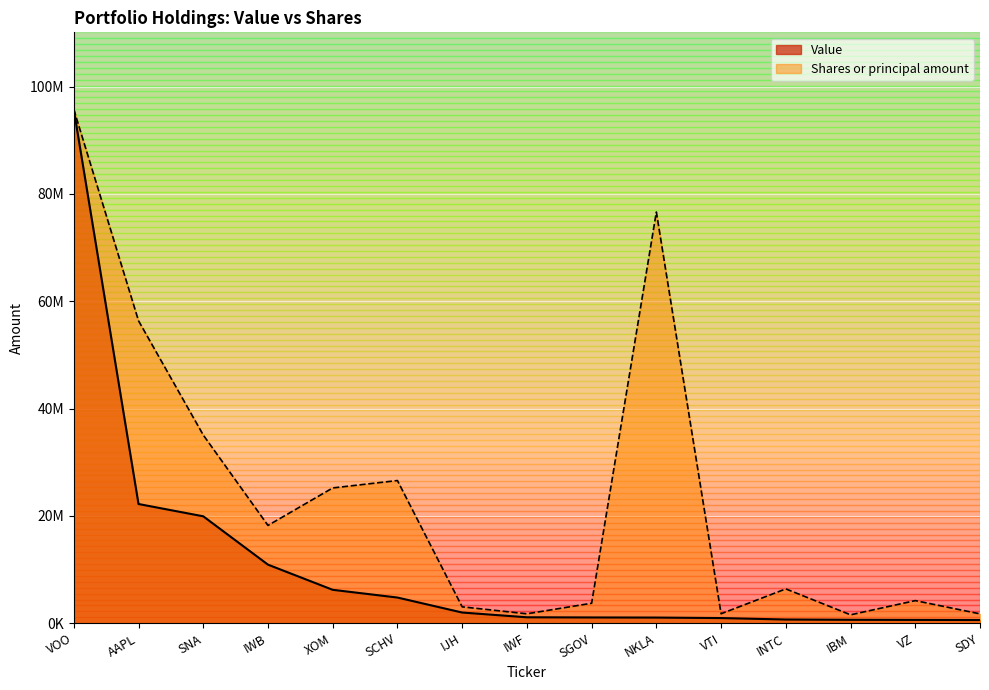

What is the difference between the maximum and minimum values in the Value series?

95137000.0